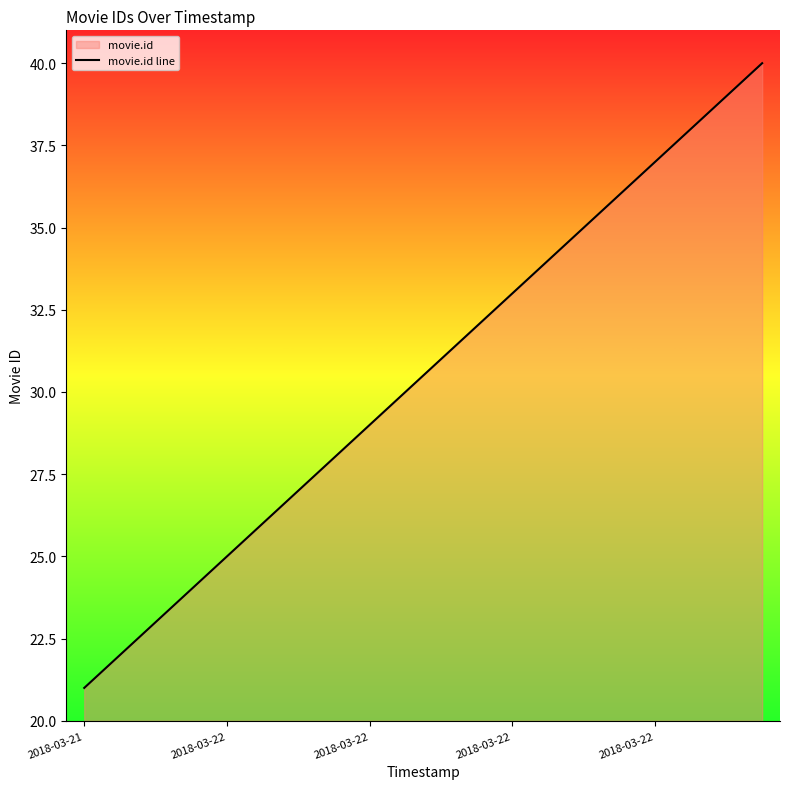

The value at 6 is 27. True or false?

True